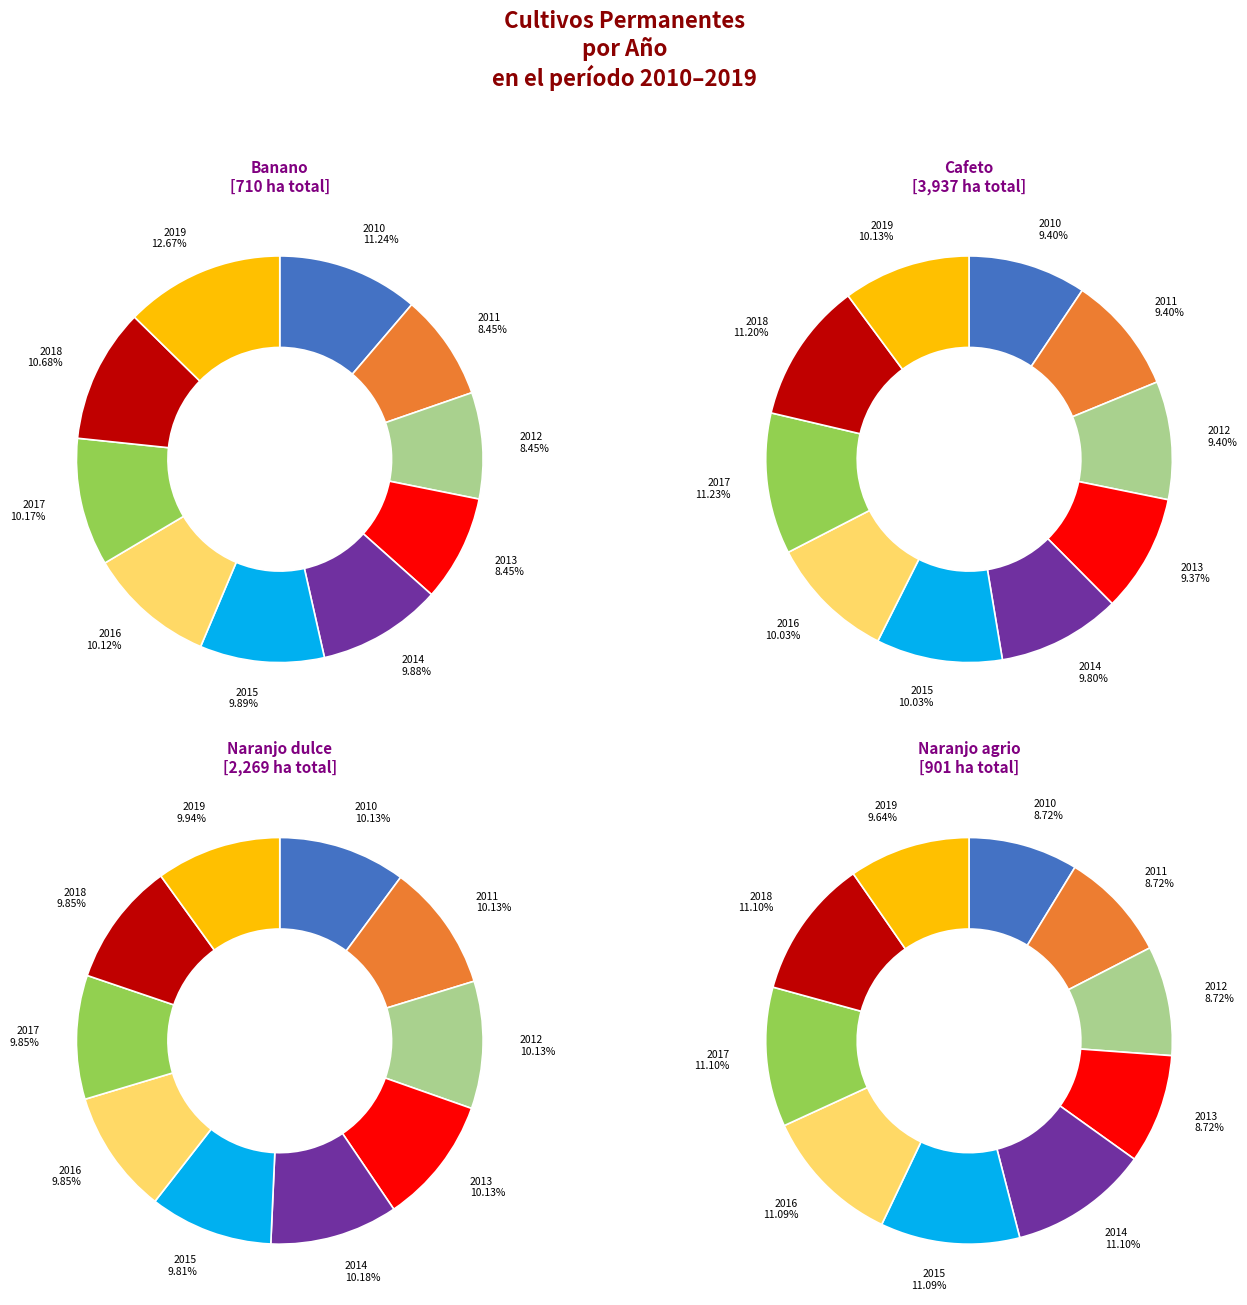

To the nearest percent, what percentage of the pie is 2017?

10%